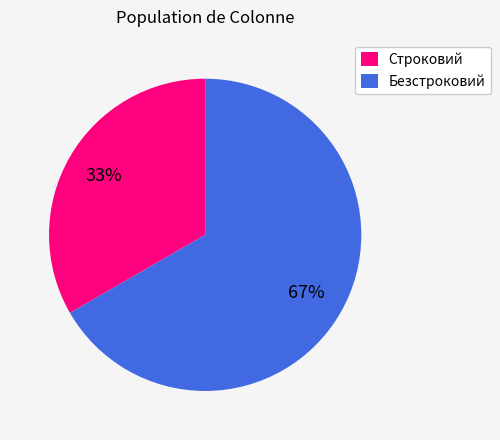

What is the smallest slice in the pie chart?

Строковий